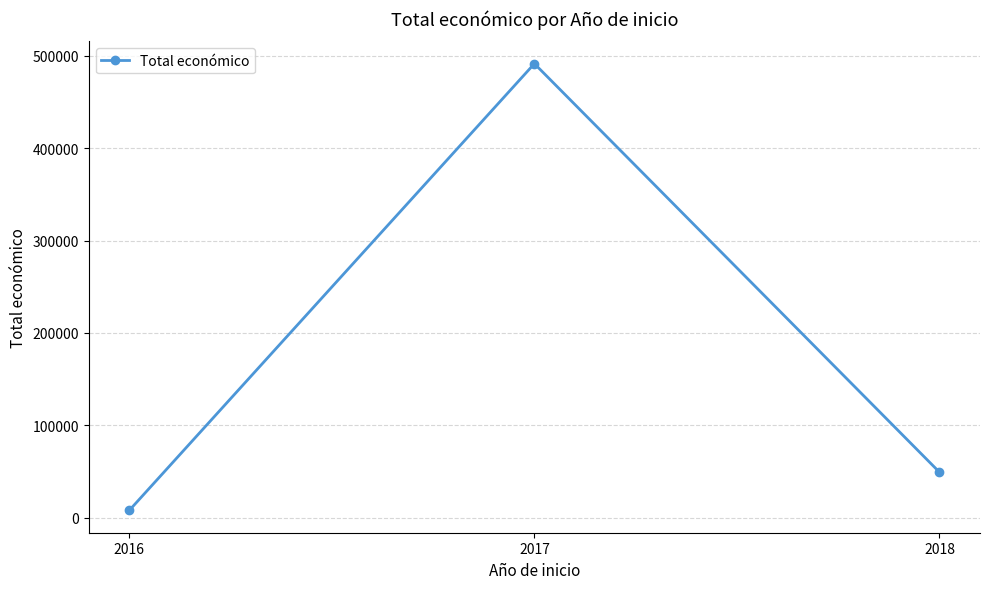

At which label is the value closest to 249731?

2018